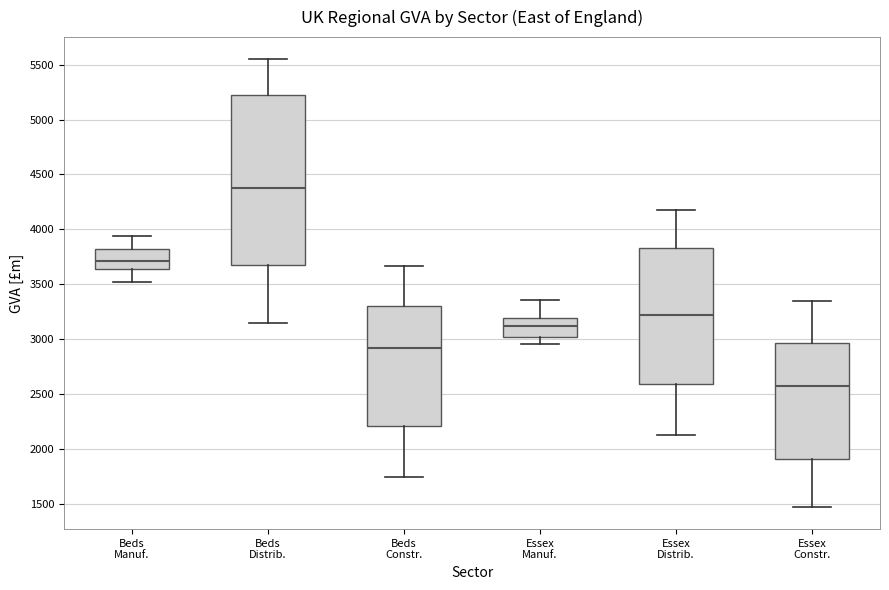

Reading left to right, read every box against the y-axis: the position of its median line, the range the box covers, and the ends of its whiskers. The values are not printed on the chart, so give them approximately, as read against the axis.

Beds Manuf.: median 3700, box 3650 to 3800, whiskers 3500 to 3950
Beds Distrib.: median 4350, box 3650 to 5250, whiskers 3150 to 5550
Beds Constr.: median 2900, box 2200 to 3300, whiskers 1750 to 3650
Essex Manuf.: median 3100, box 3000 to 3200, whiskers 2950 to 3350
Essex Distrib.: median 3200, box 2600 to 3850, whiskers 2100 to 4200
Essex Constr.: median 2550, box 1900 to 2950, whiskers 1450 to 3350